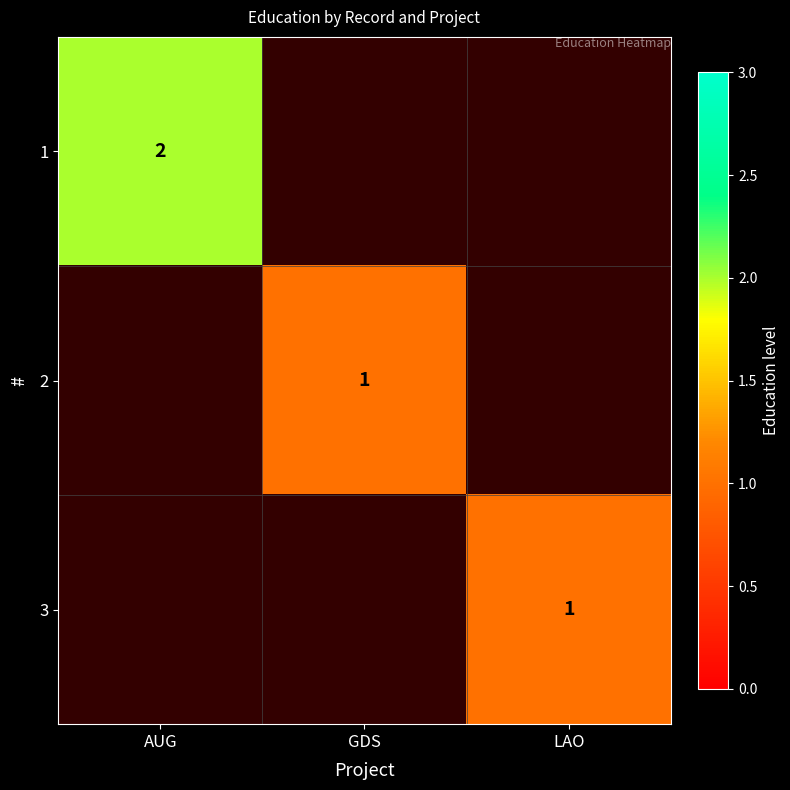

Between LAO and GDS, which is larger?

GDS